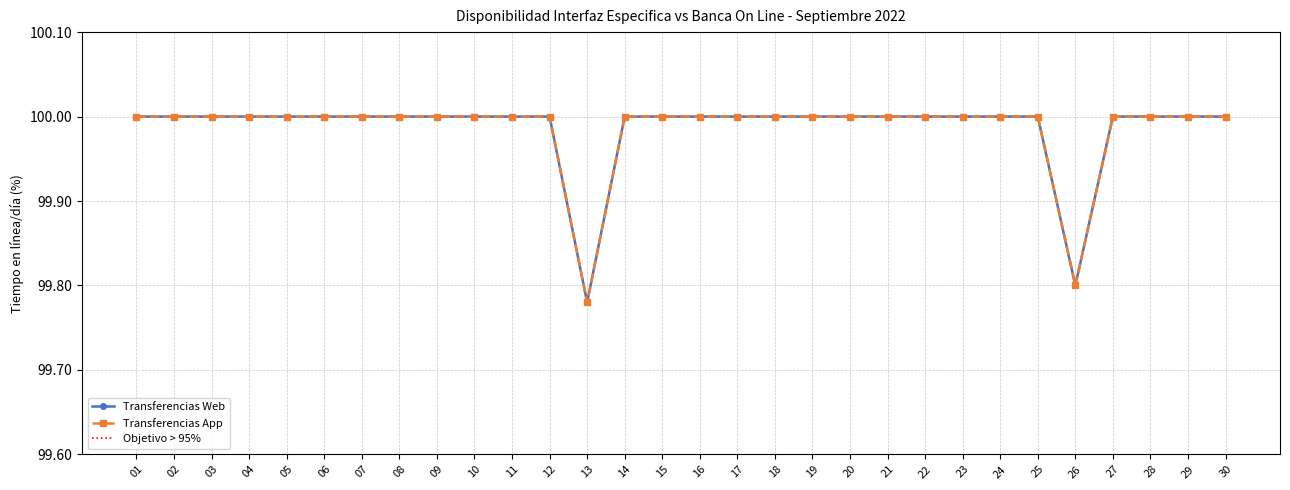

At how many categories does at least one series exceed 99?

30